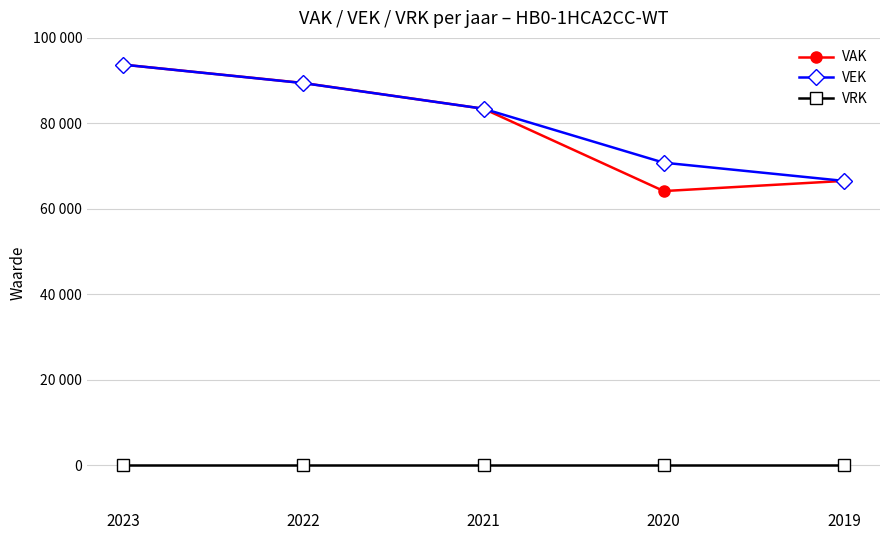

Does the chart display data point markers on the line(s)?

Yes